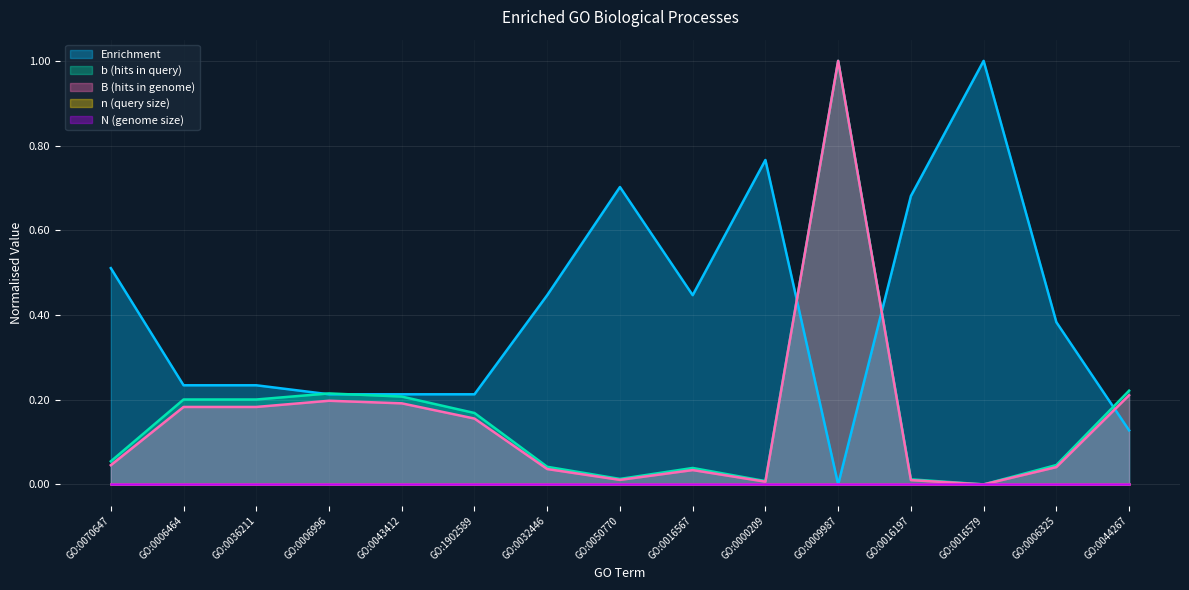

Reading left to right, list all the values displayed in this chart.

Enrichment: 0.5	0.2	0.2	0.2	0.2	0.2	0.4	0.7	0.4	0.8	0.0	0.7	1.0	0.4	0.1
b (hits in query): 0.1	0.2	0.2	0.2	0.2	0.2	0.0	0.0	0.0	0.0	1.0	0.0	0.0	0.0	0.2
B (hits in genome): 0.0	0.2	0.2	0.2	0.2	0.2	0.0	0.0	0.0	0.0	1.0	0.0	0.0	0.0	0.2